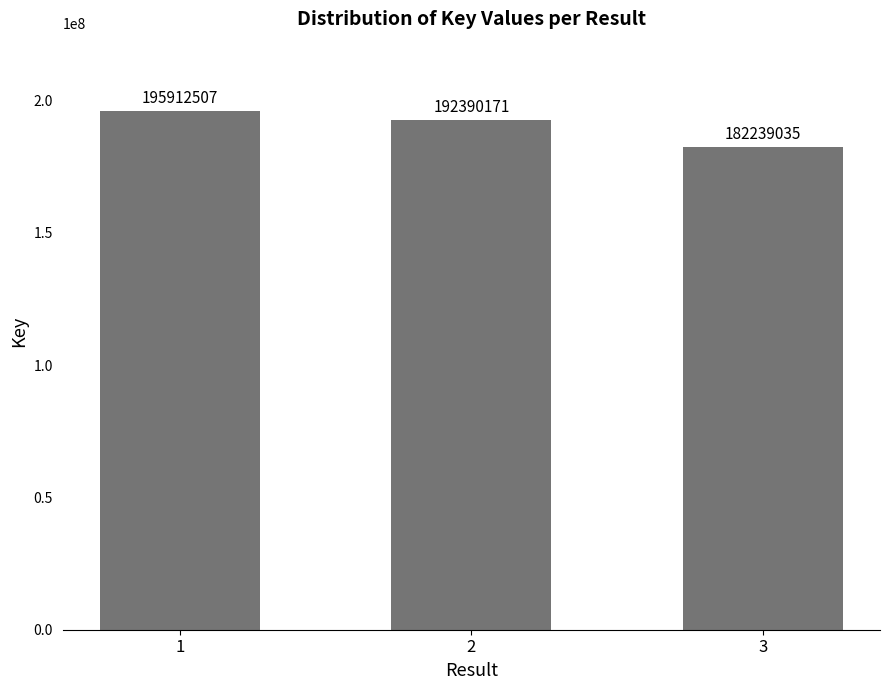

What is the sum of the values at 1 and 3?

378151542